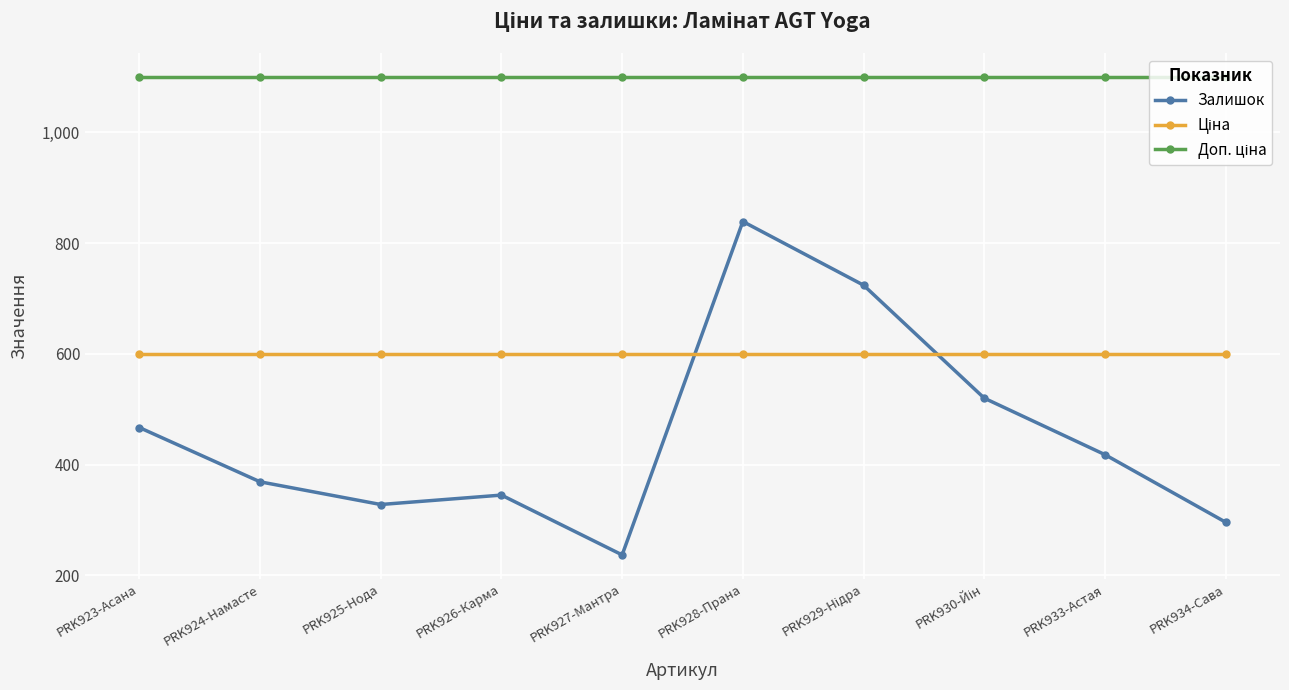

The value of Залишок at PRK927-Мантра is 237.0. True or false?

True